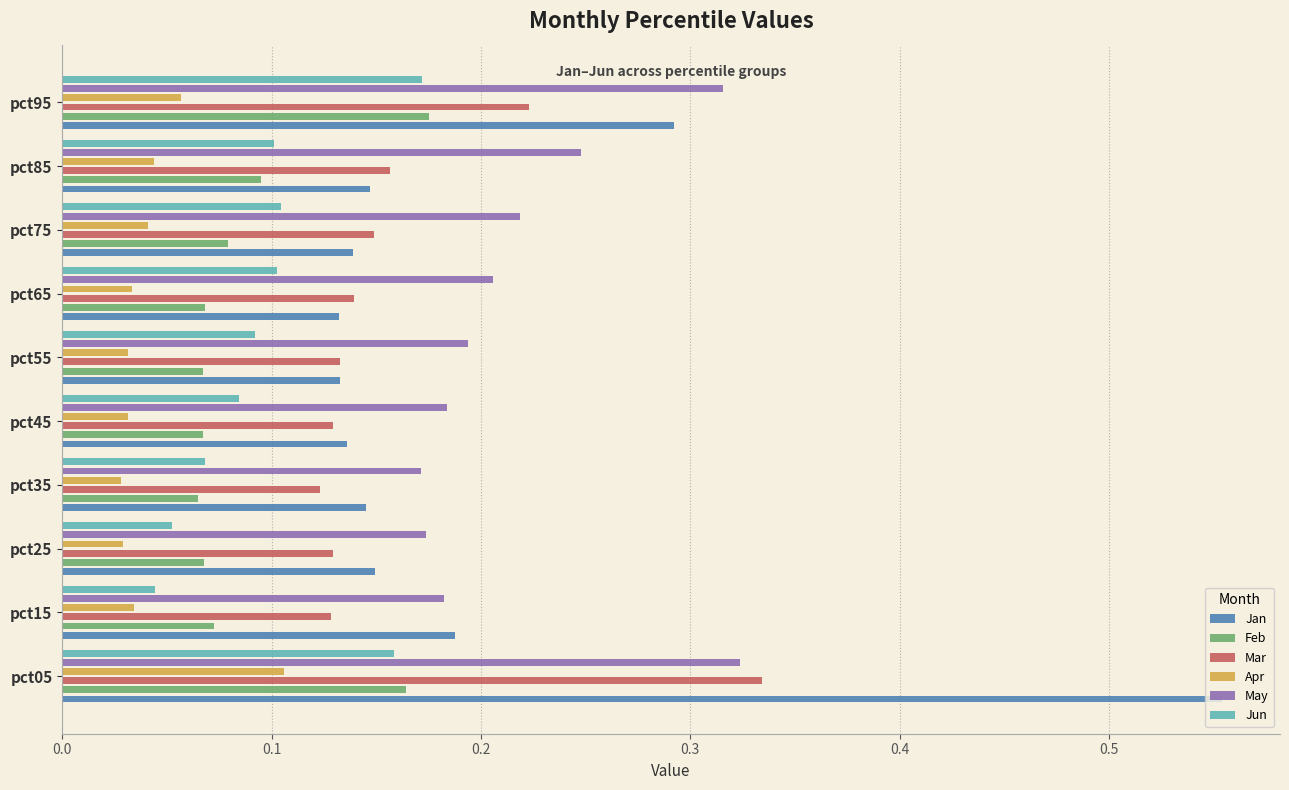

Which series changed the most between pct15 and pct25?

Jan